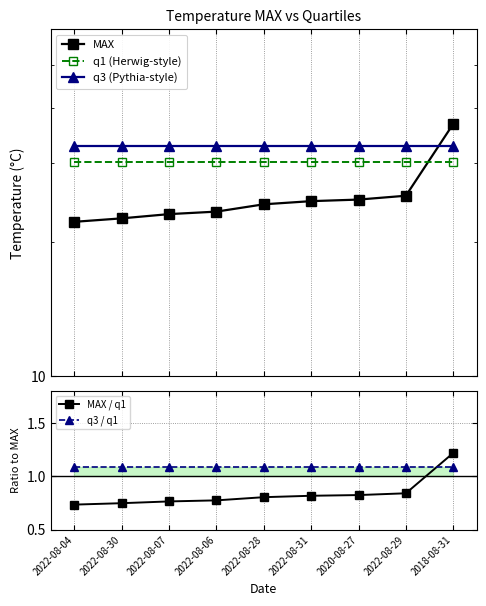

At 2020-08-27, list the series in order from largest to smallest.

q3 (Pythia-style), q1 (Herwig-style), MAX, q3 / q1, MAX / q1